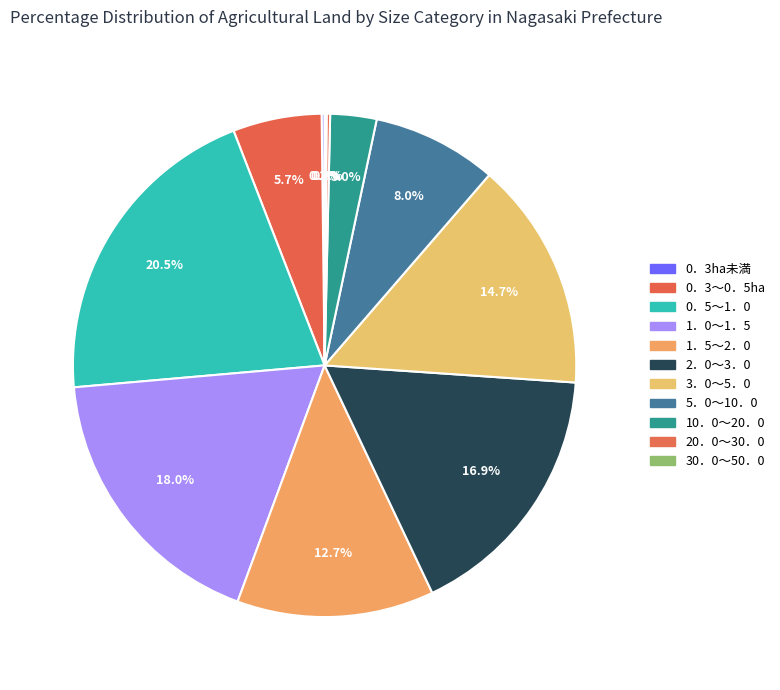

What is the change in value from 1．5～2．0 to 2．0～3．0?

+130901